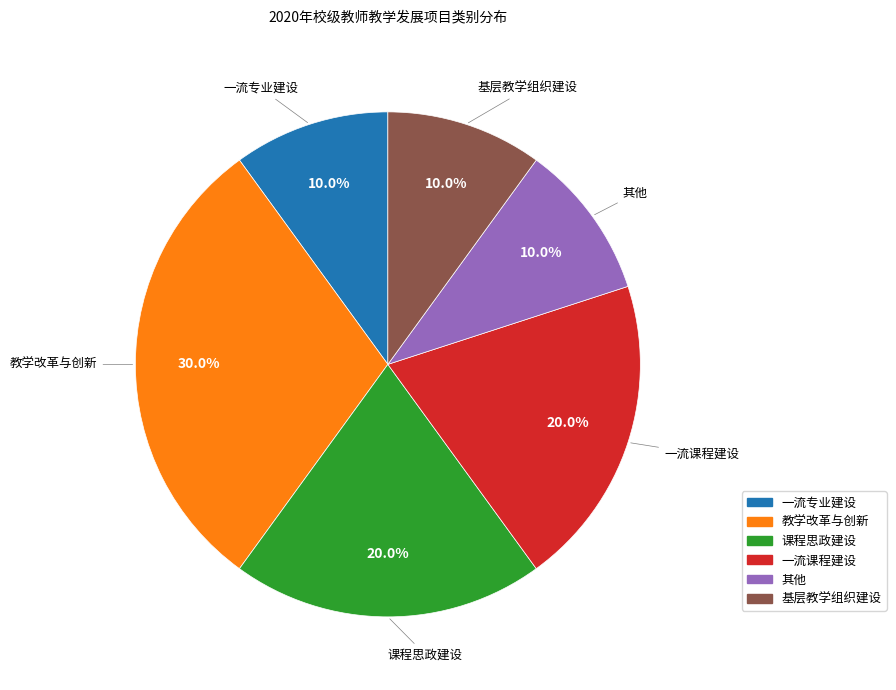

Does any single category account for the majority?

No